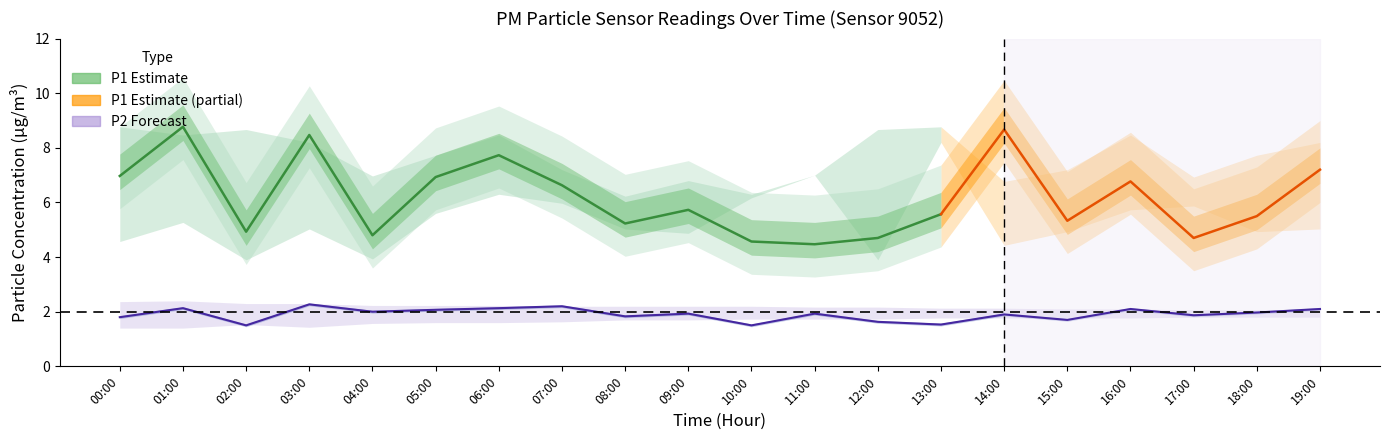

Does the chart have visible grid lines?

No